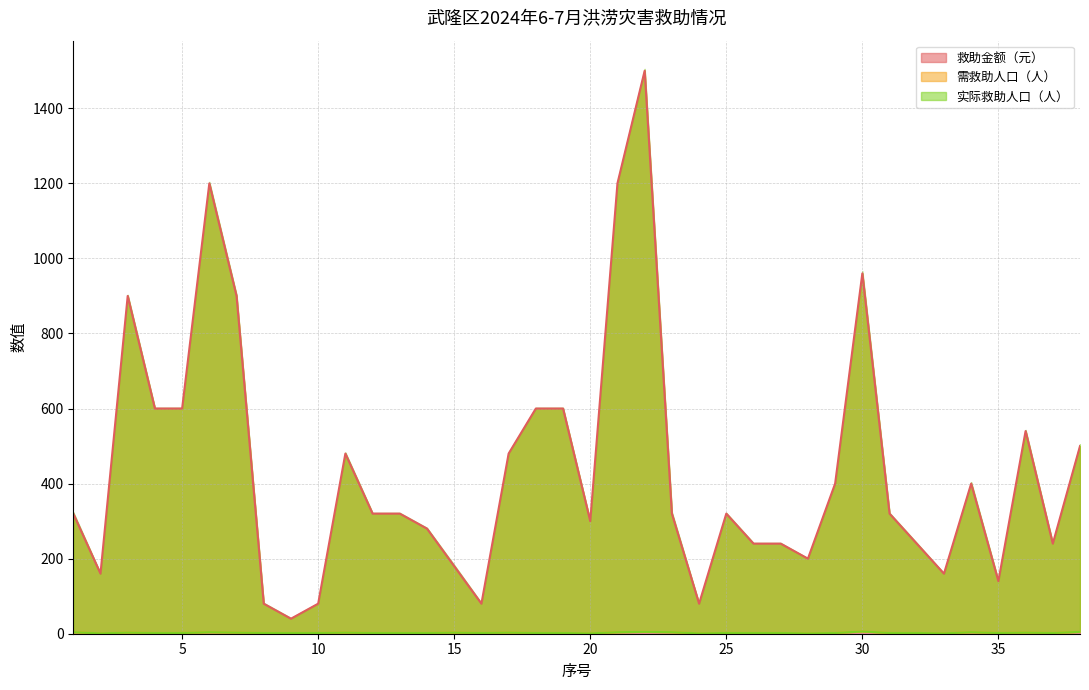

Reading left to right, transcribe all the data shown in this chart.

救助金额（元）: 1=320	2=160	3=900	4=600	5=600	6=1200	7=900	8=80	9=40	10=80	11=480	12=320	13=320	14=280	15=180	16=80	17=480	18=600	19=600	20=300	21=1200	22=1500	23=320	24=80	25=320	26=240	27=240	28=200	29=400	30=960	31=320	32=240	33=160	34=400	35=140	36=540	37=240	38=500
需救助人口（人）: 1=4	2=1	3=3	4=2	5=2	6=4	7=3	8=2	9=2	10=2	11=3	12=2	13=2	14=2	15=3	16=2	17=3	18=2	19=2	20=1	21=4	22=5	23=4	24=1	25=2	26=2	27=2	28=1	29=2	30=6	31=2	32=2	33=1	34=4	35=2	36=3	37=2	38=5
实际救助人口（人）: 1=4	2=1	3=3	4=2	5=2	6=4	7=3	8=2	9=2	10=2	11=3	12=2	13=2	14=2	15=3	16=2	17=3	18=2	19=2	20=1	21=4	22=5	23=4	24=1	25=2	26=2	27=2	28=1	29=2	30=6	31=2	32=2	33=1	34=4	35=2	36=3	37=2	38=5